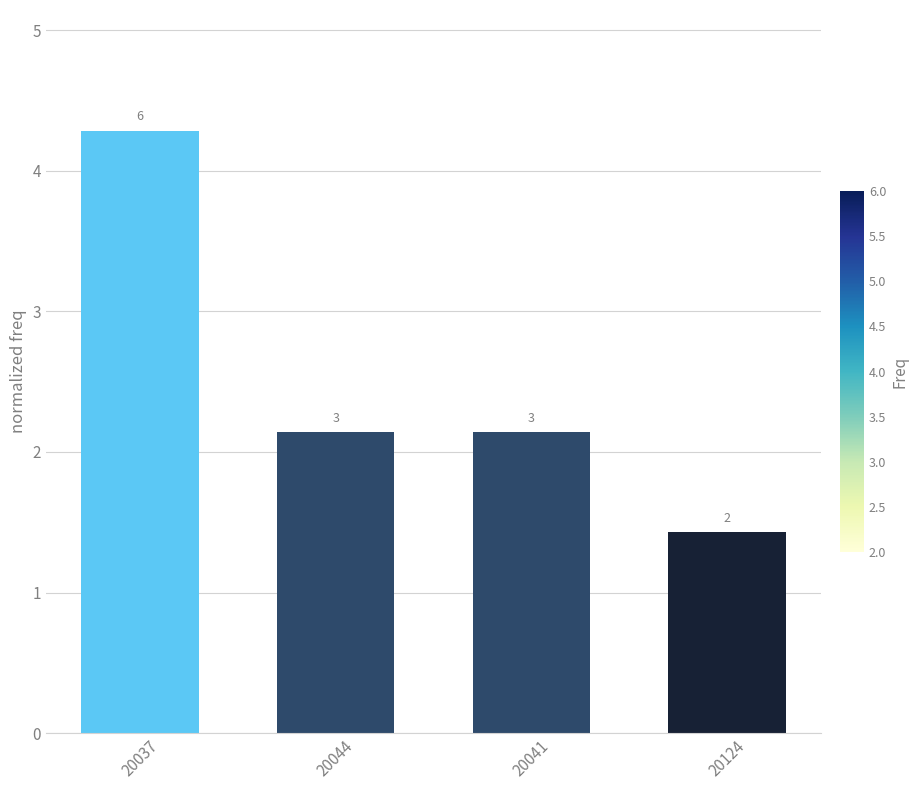

Which label corresponds to the smallest value in the chart?

20124